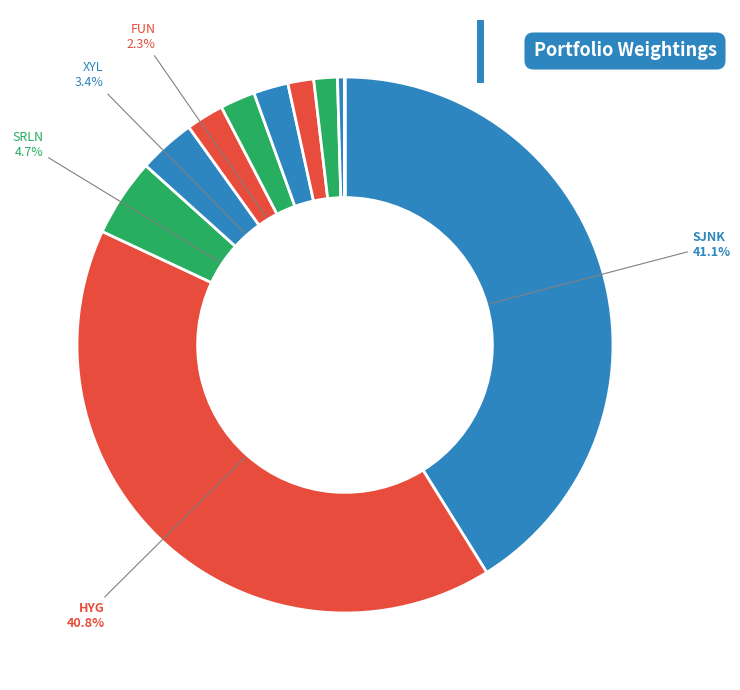

To the nearest percent, what is the difference between the largest and smallest slice percentages?

41%